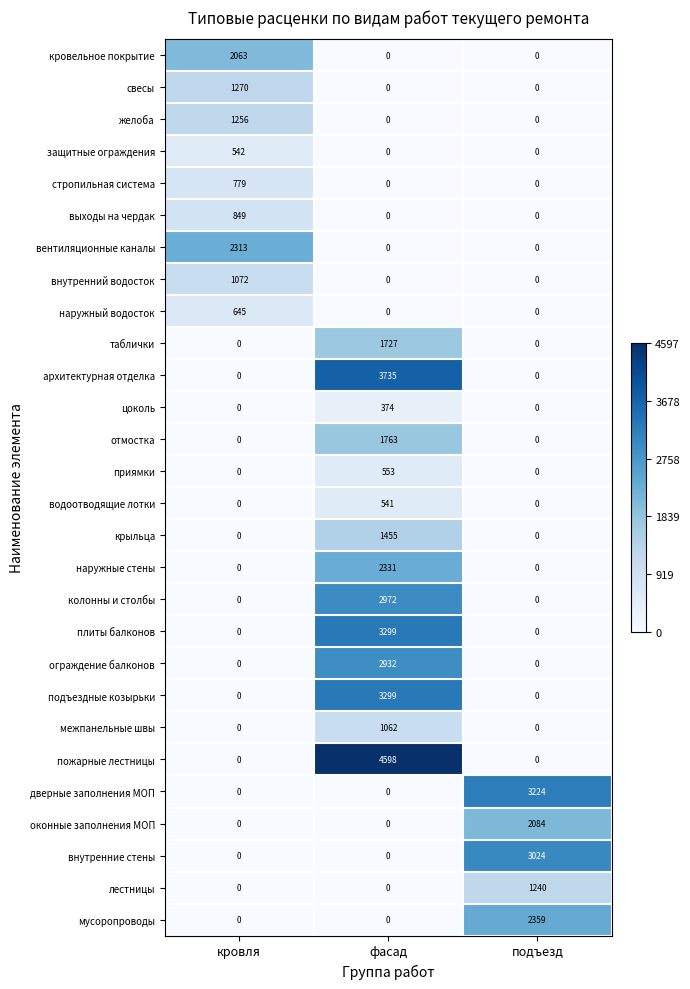

Between кровля and фасад, which series saw the biggest shift?

пожарные лестницы